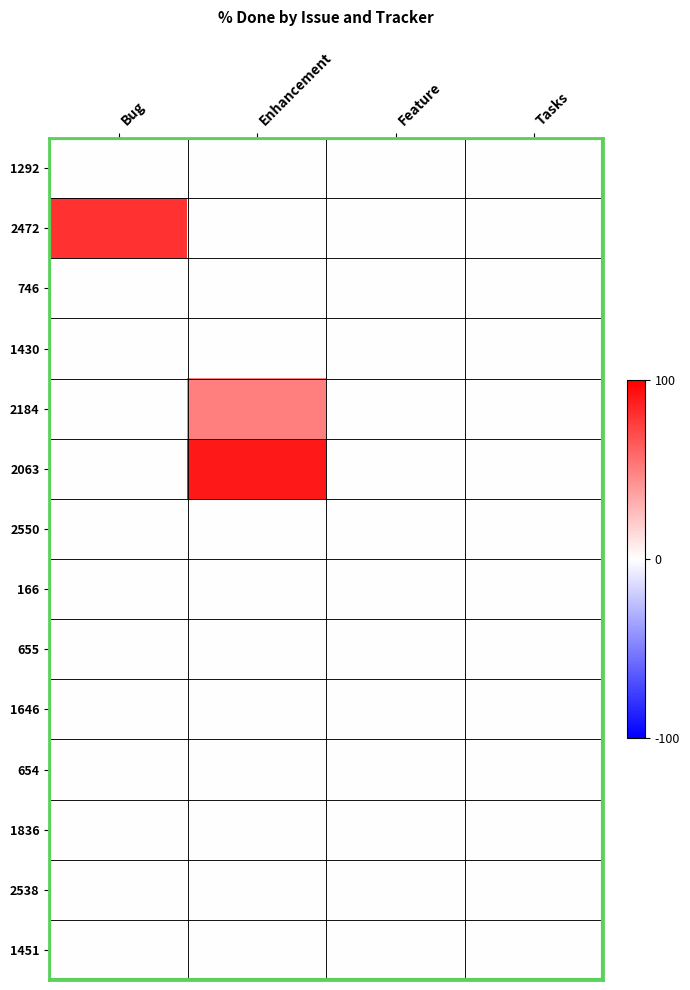

At Feature, list the series in order from largest to smallest.

1292, 2472, 746, 1430, 2184, 2063, 2550, 166, 655, 1646, 654, 1836, 2538, 1451